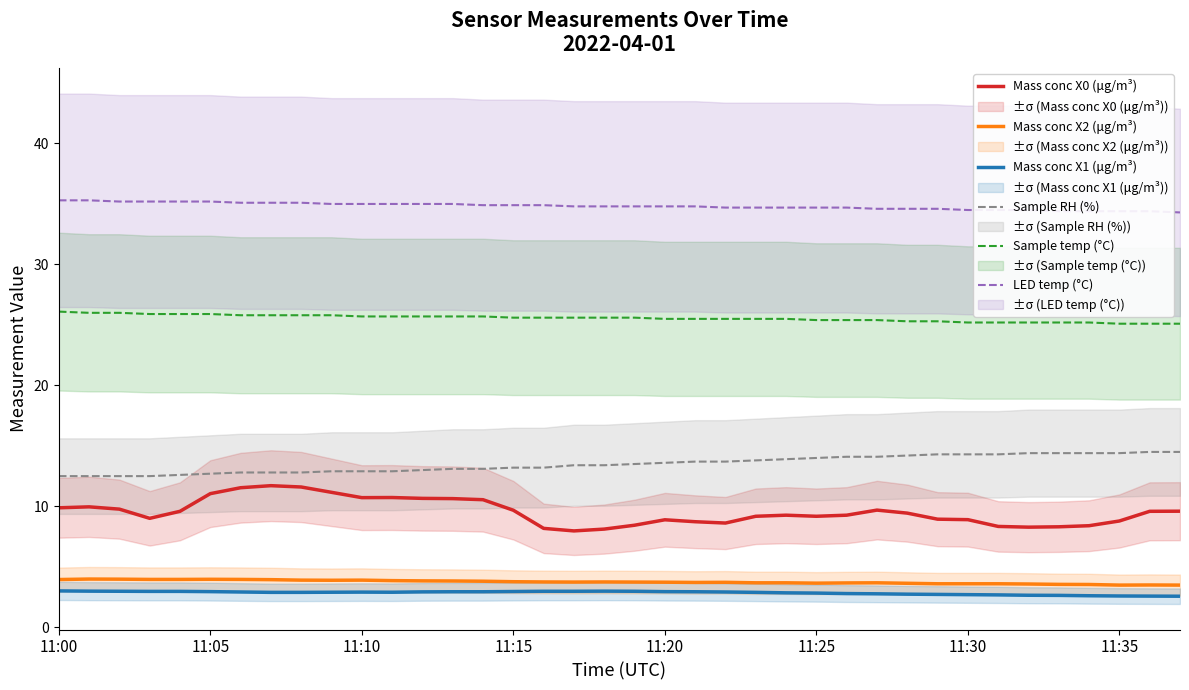

What is the minimum value for Mass conc X0 (μg/m³)?

8.0